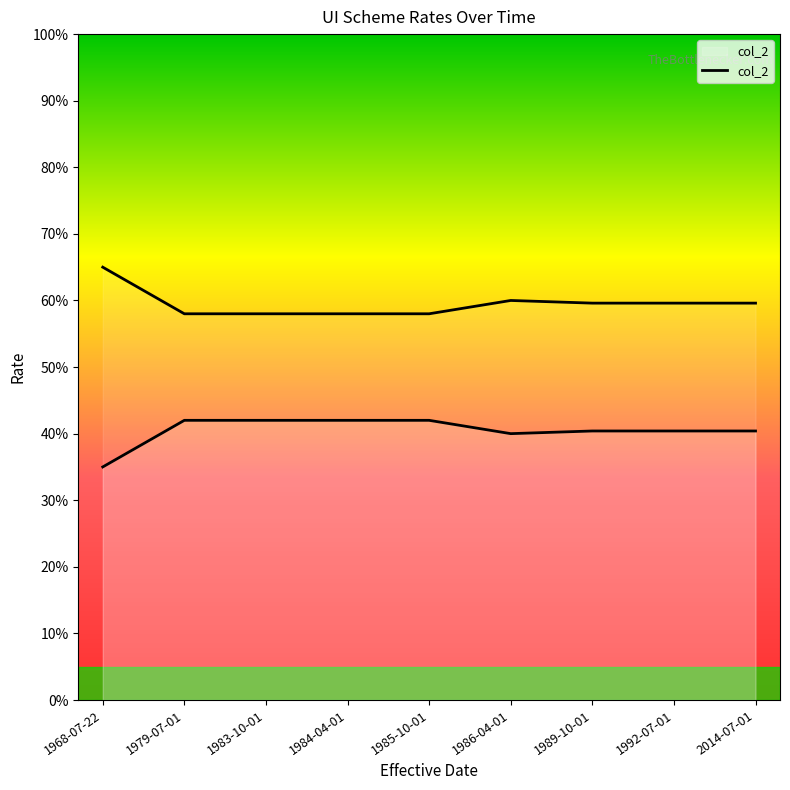

What is the average value?

0.4